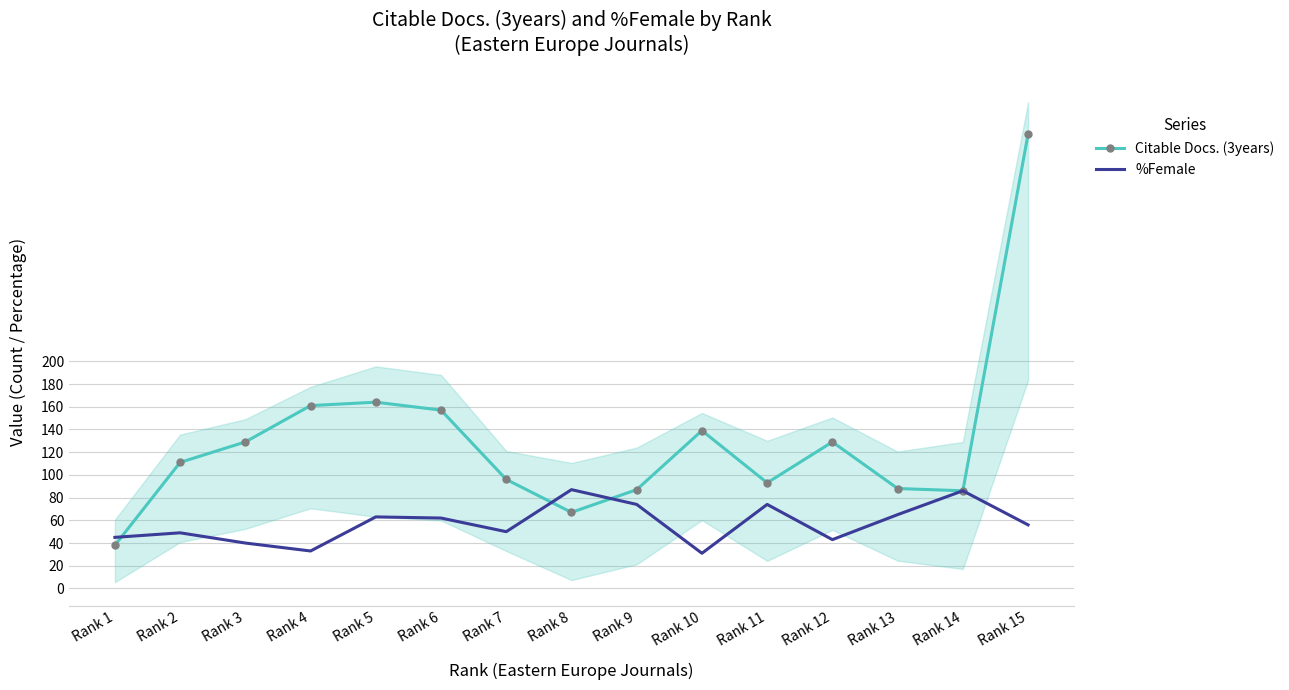

At Rank 15, list the series in order from smallest to largest.

%Female, Citable Docs. (3years)